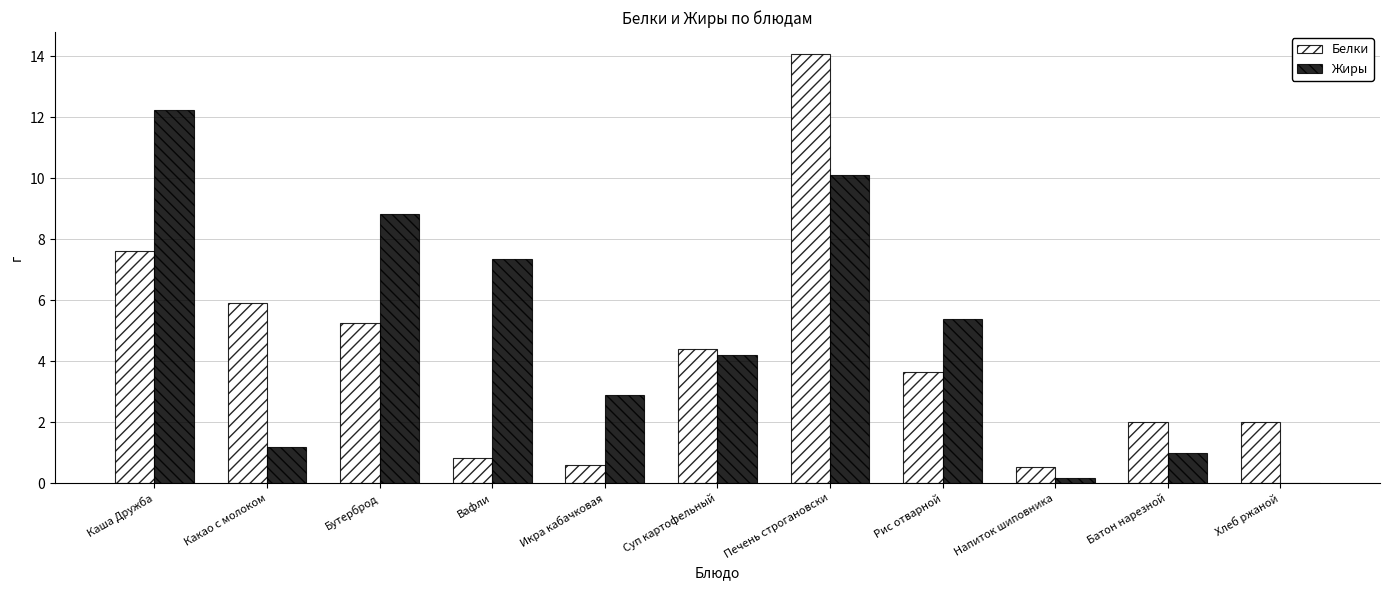

Which series has the widest spread of values?

Белки